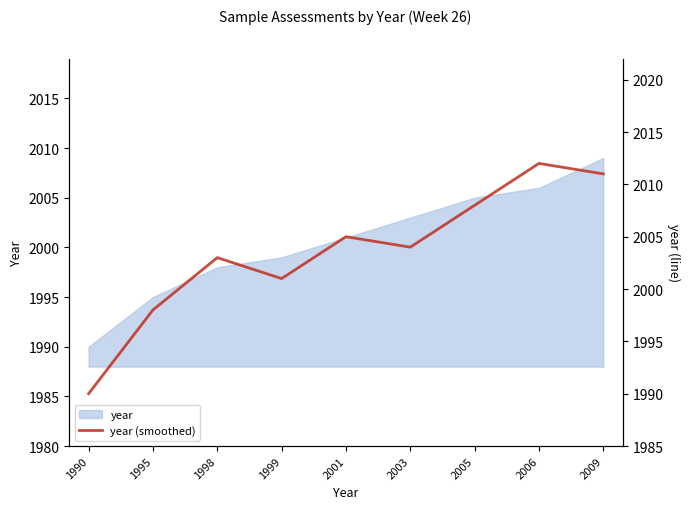

Which category has the lowest value across all series?

1990